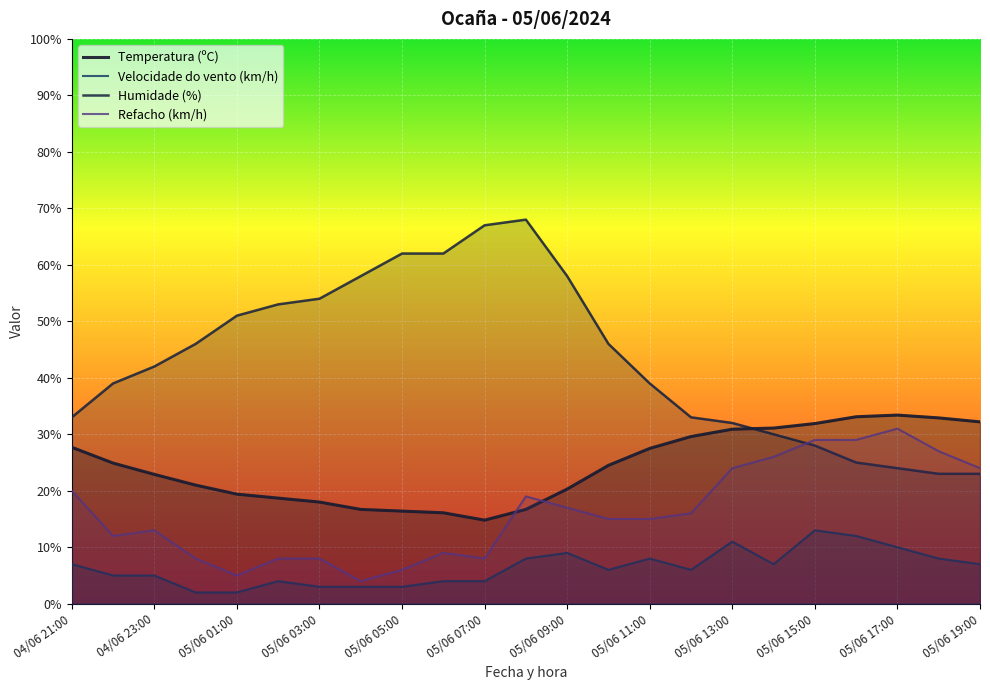

What are all the series names shown in the legend?

Temperatura (ºC), Velocidade do vento (km/h), Humidade (%), Refacho (km/h)